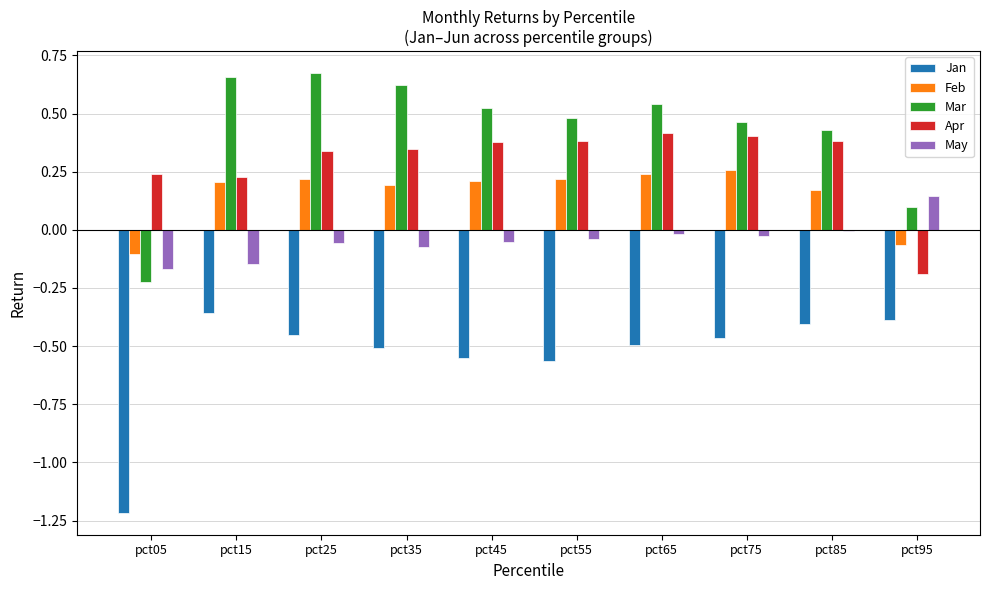

What is the sum of all Jan values?

-5.4